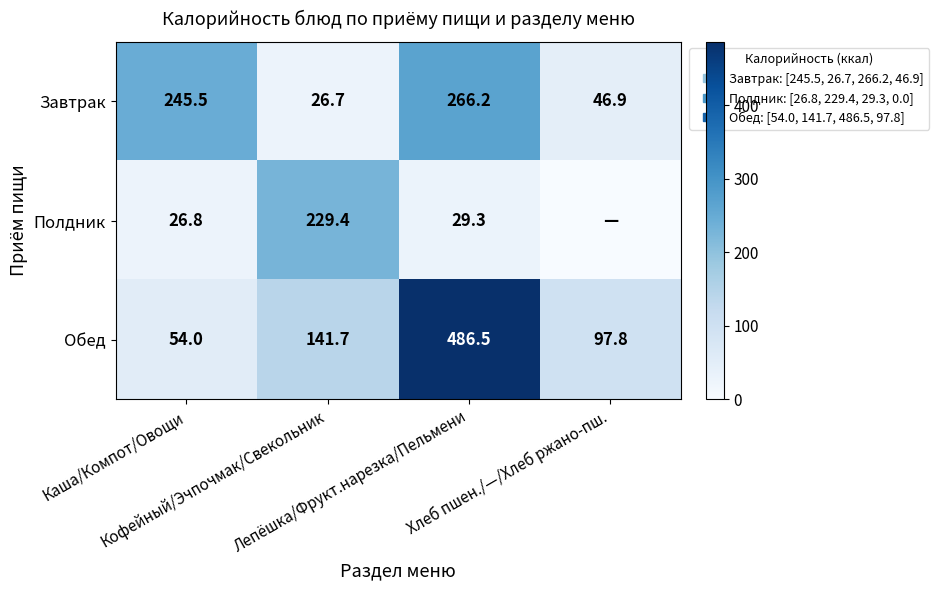

What is the greatest value displayed?

486.5